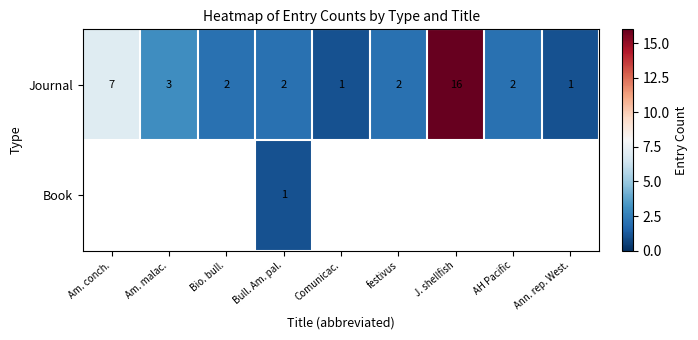

What is the difference between the maximum and minimum values in the Journal series?

15